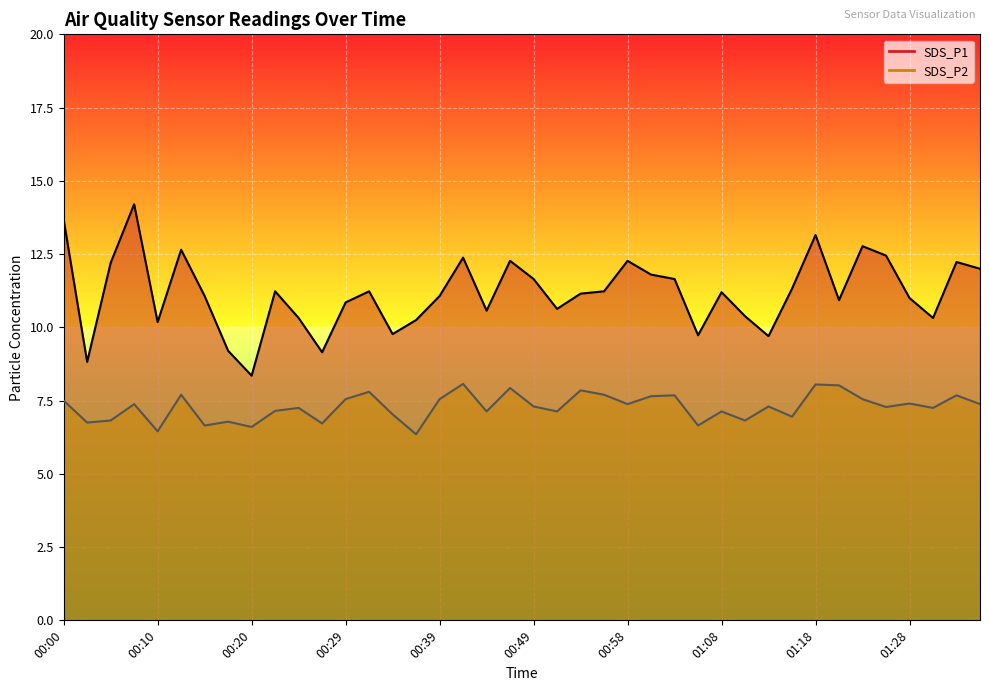

Which has a higher value, 01:21 or 00:20?

01:21